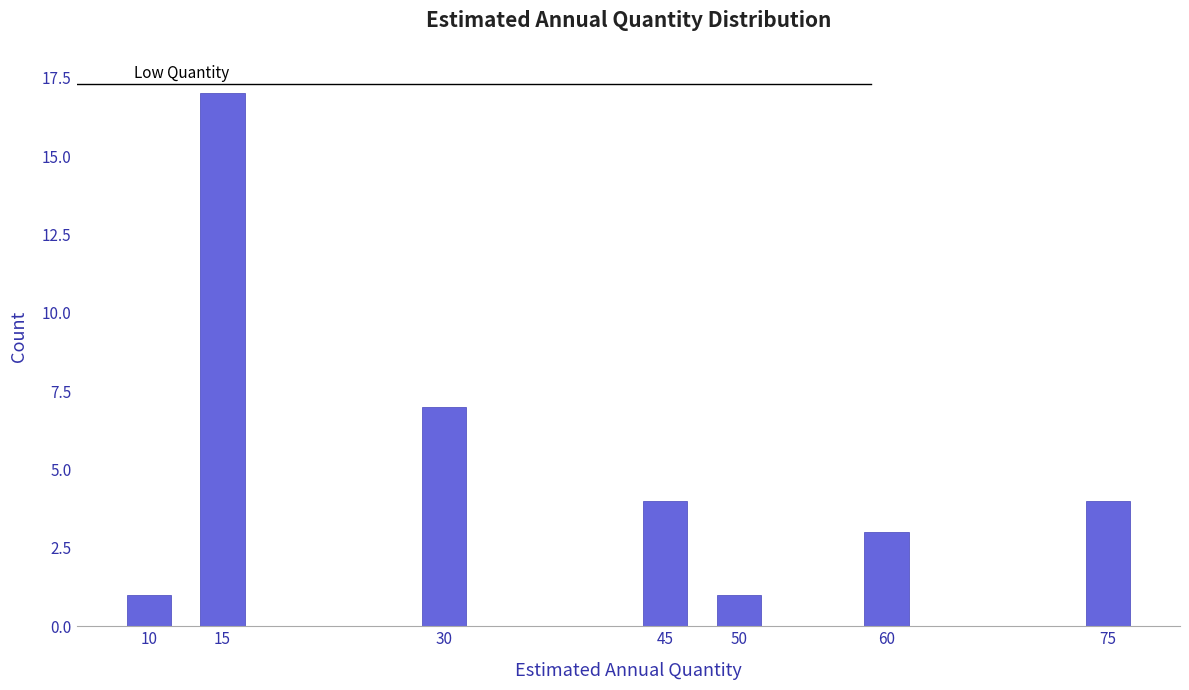

Reading right to left, list all the values displayed in this chart.

4	3	1	4	7	17	1